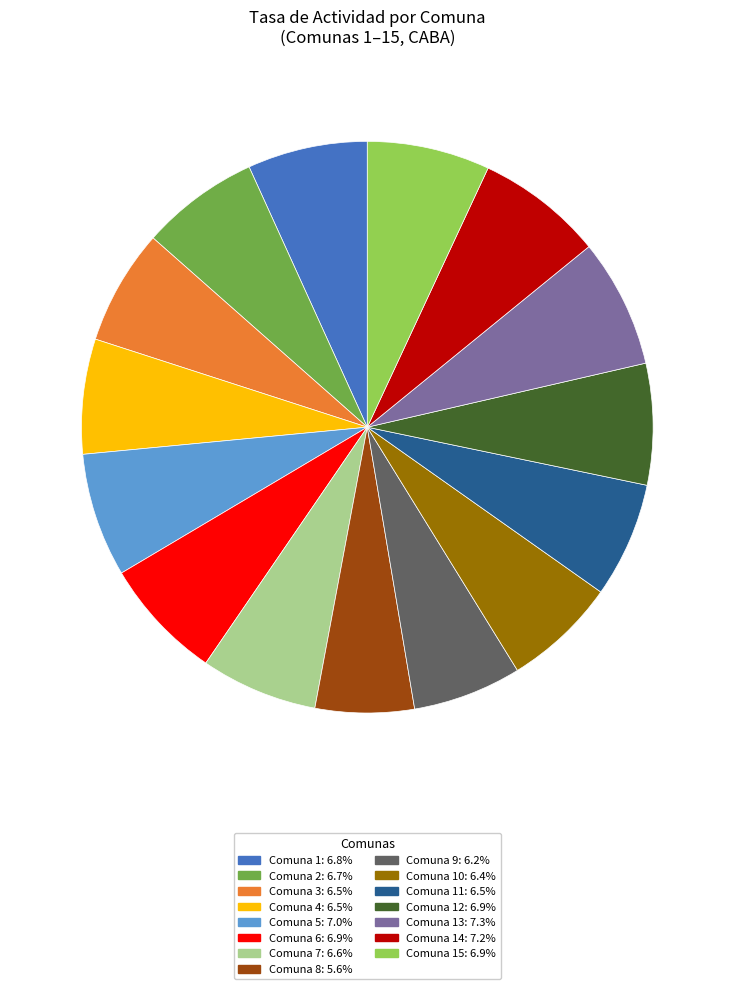

Is Comuna 9: 6.2% the majority of the pie?

No